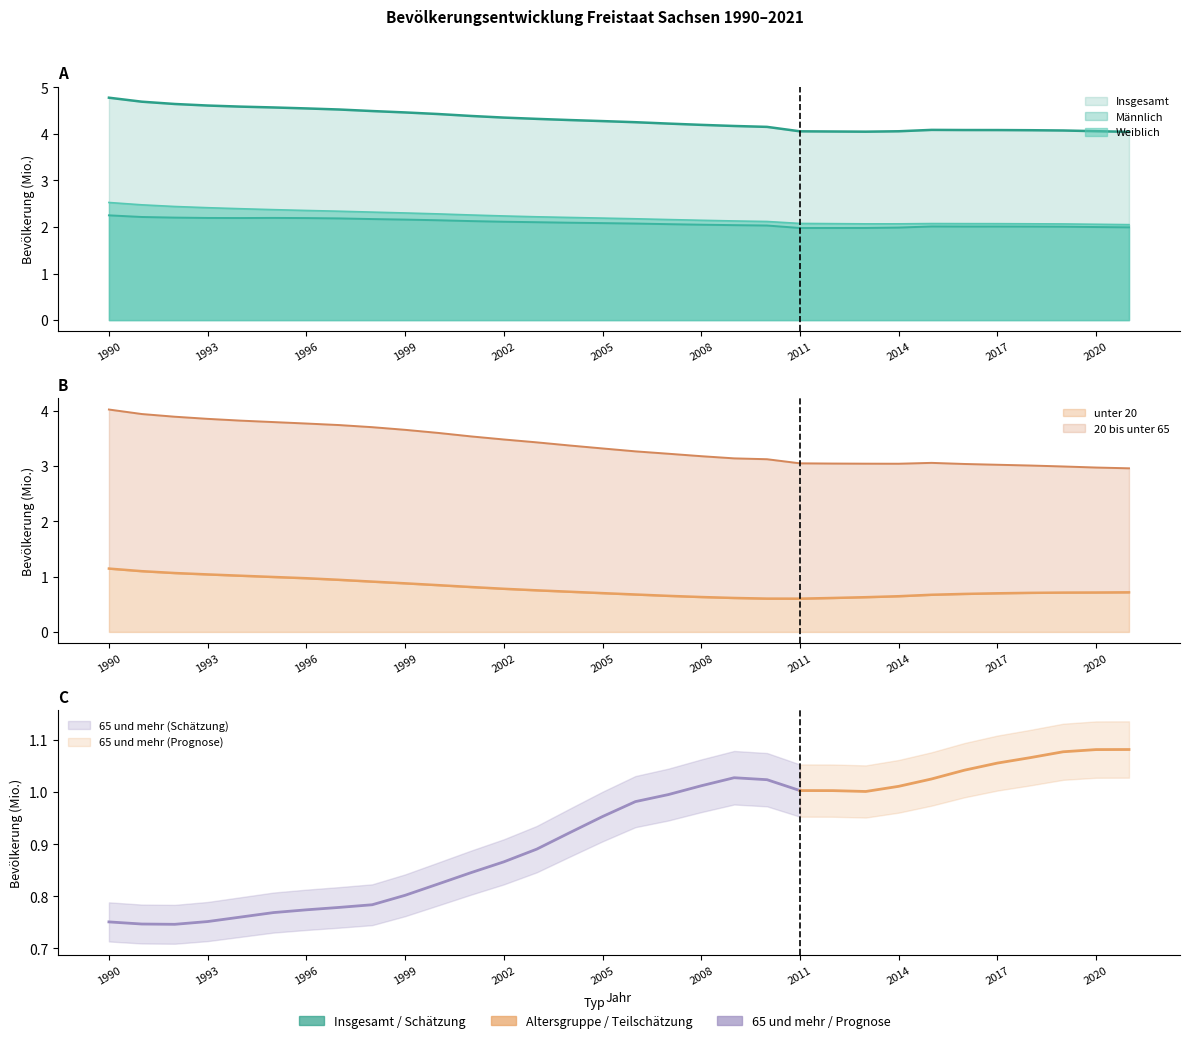

True or false: unter 20 has a value of 1.0 at 1993.

True